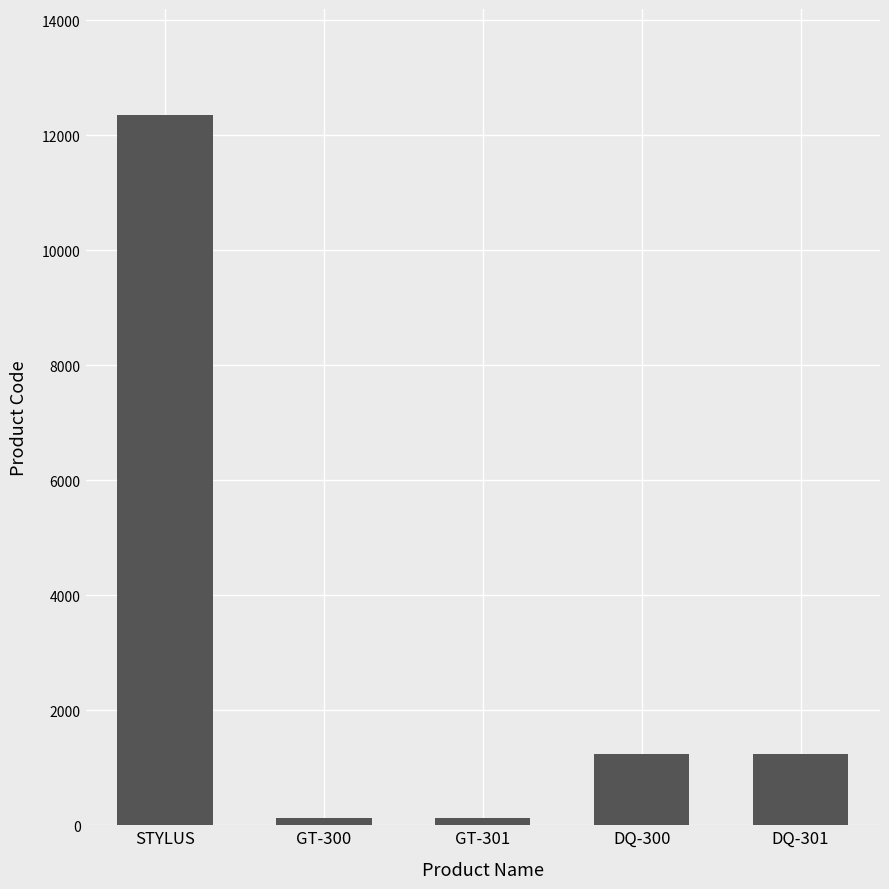

What position from the left is DQ-300?

4